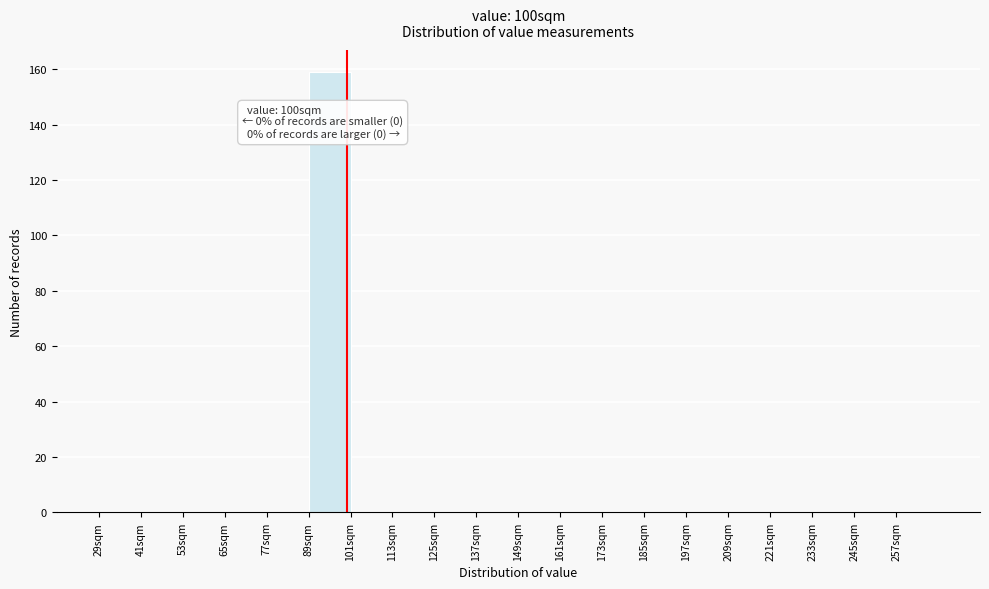

Over which range of the x-axis is the bar tallest?

89 to 101